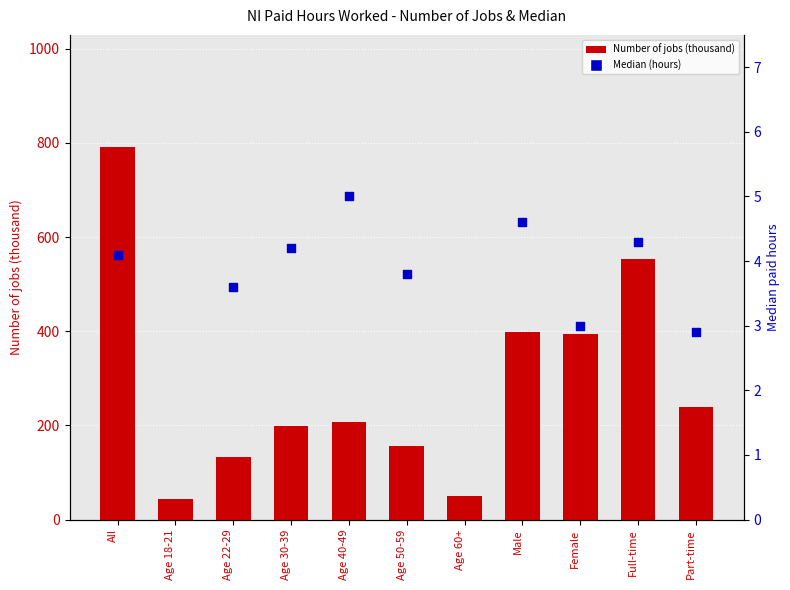

Which series has the widest spread of Y values?

Number of jobs (thousand)